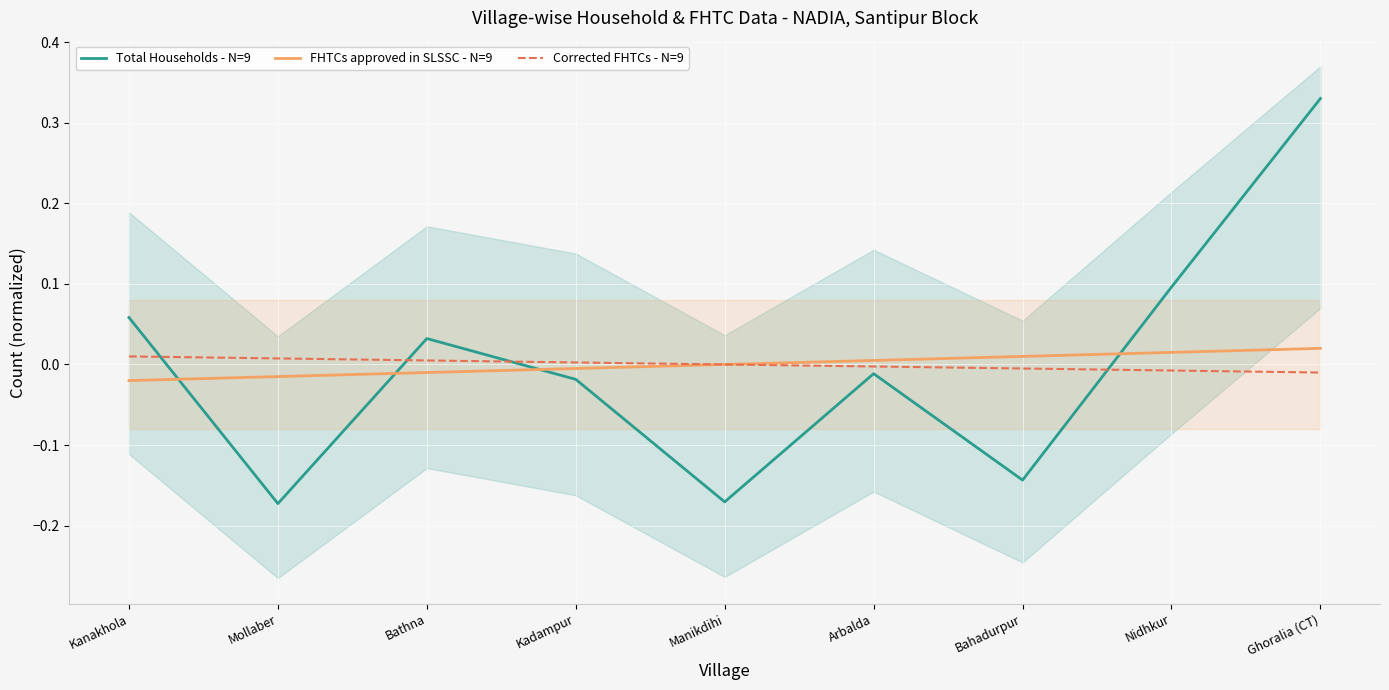

Which series has the widest spread of values?

Total Households - N=9